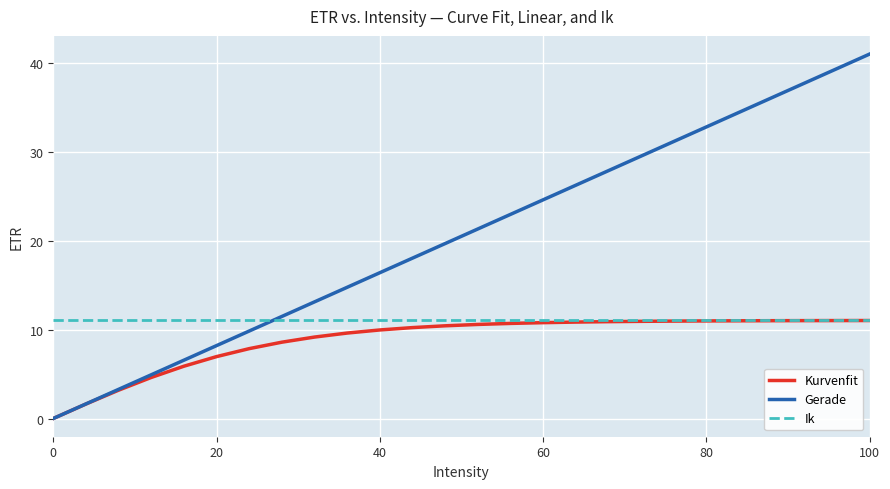

Which series has the largest total across all categories?

Gerade